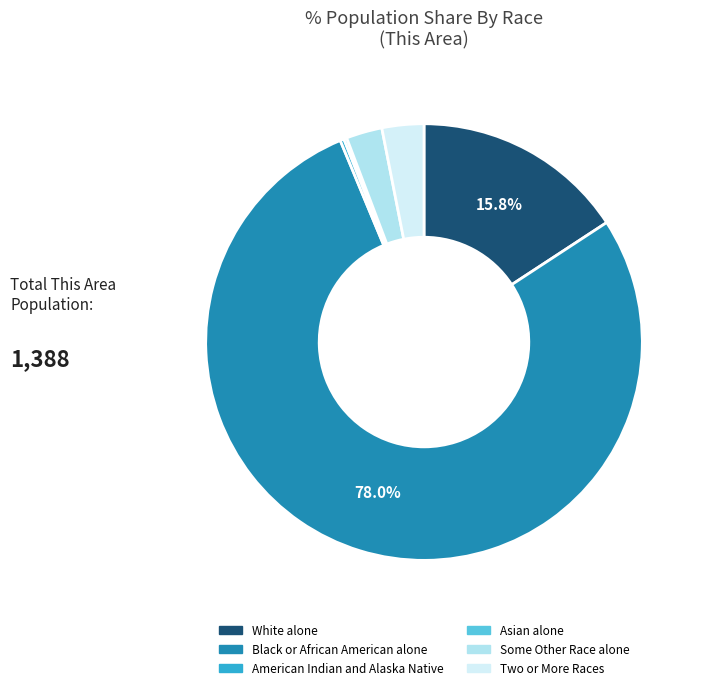

Which category accounts for the majority?

Black or African American alone